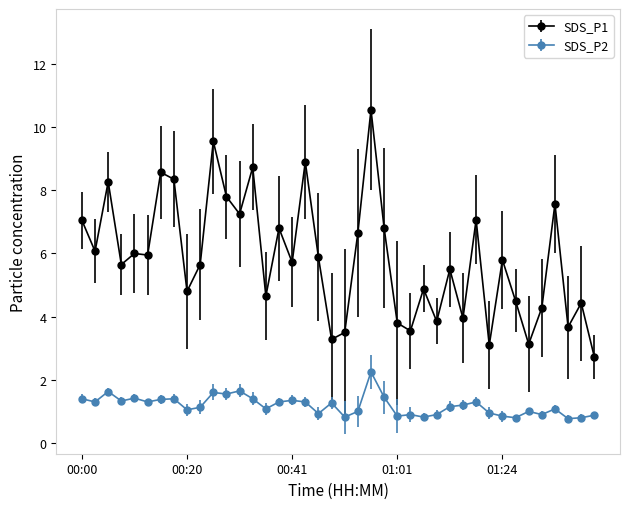

What is the average value of the SDS_P2 series?

1.2